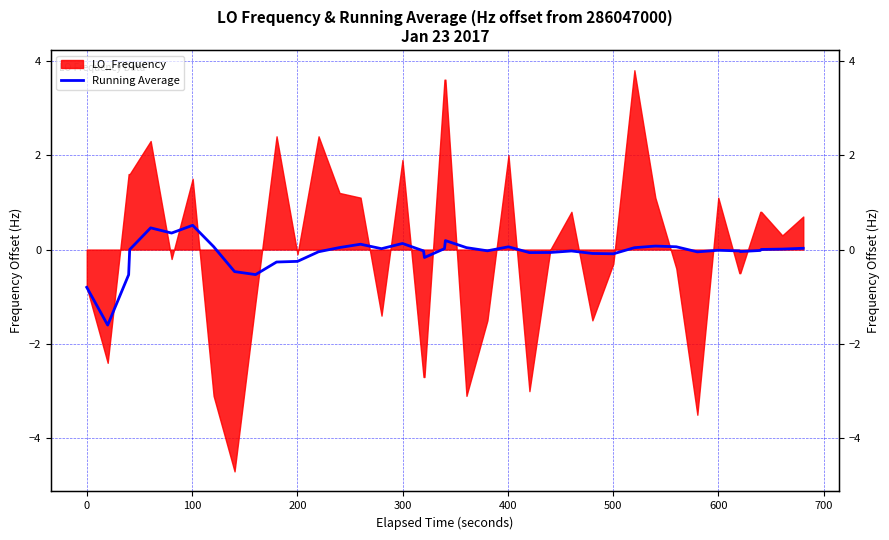

Where is the data nearest to the value 0?

200